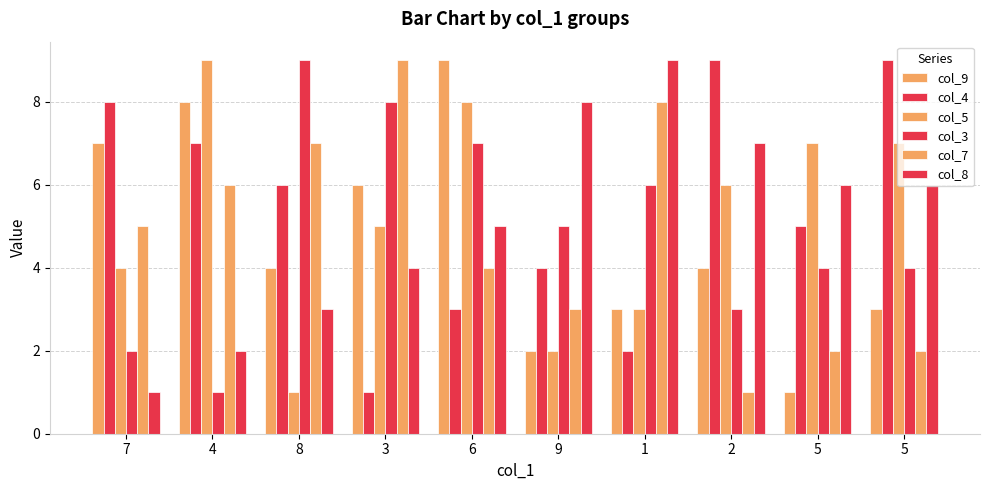

Rank the series at 1 from lowest to highest value.

col_4, col_9, col_5, col_3, col_7, col_8